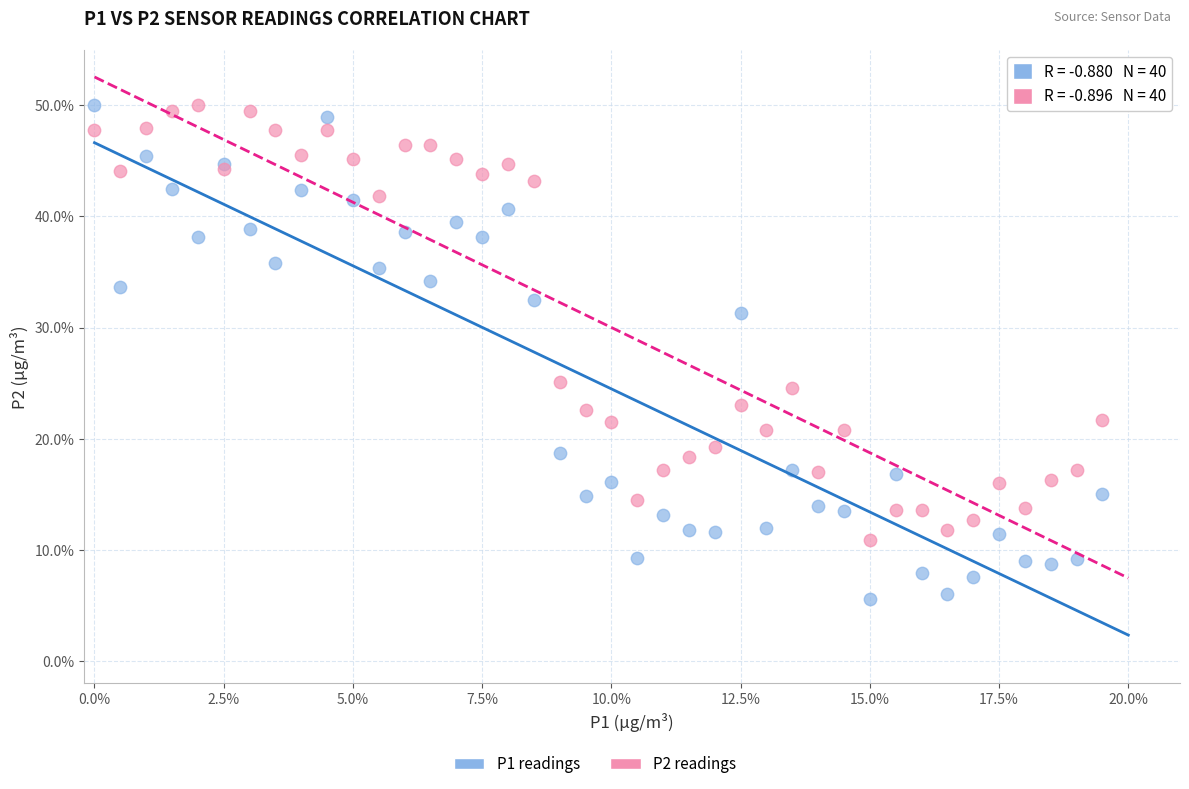

Which series reaches the minimum Y coordinate?

P1 readings